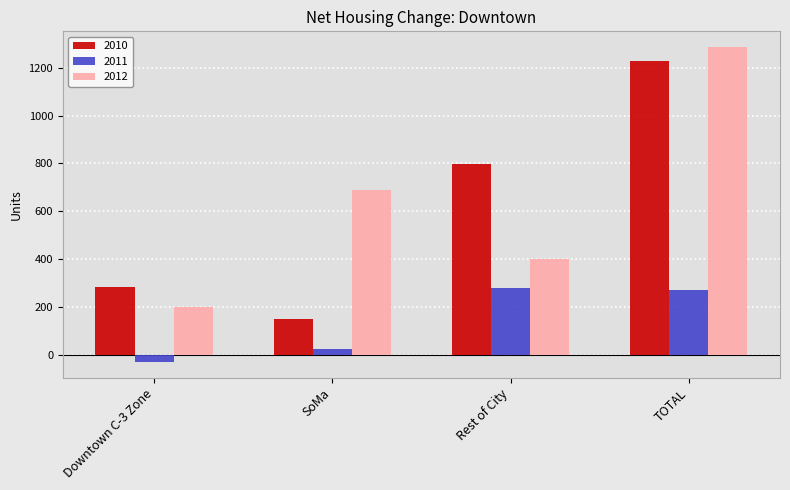

How many groups of bars are there?

4